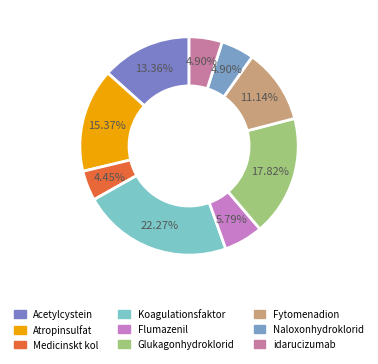

The Medicinskt kol slice represents 4% of the pie. True or false?

True